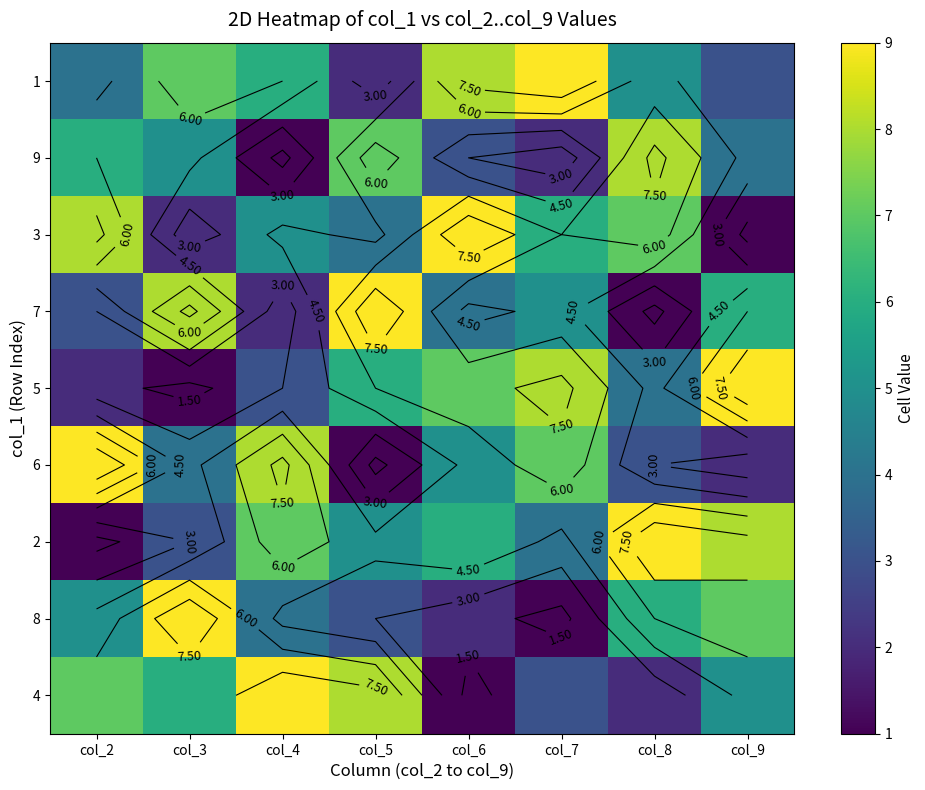

At how many categories does at least one series exceed 3?

8